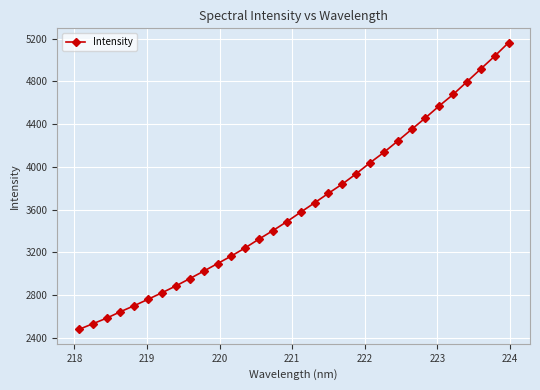

What is the value of the 16th point from the left?

3488.1